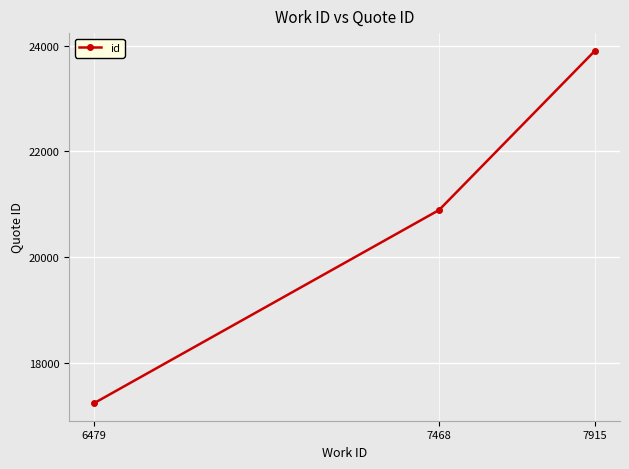

Rank the categories by value from highest to lowest.

7915, 7468, 6479